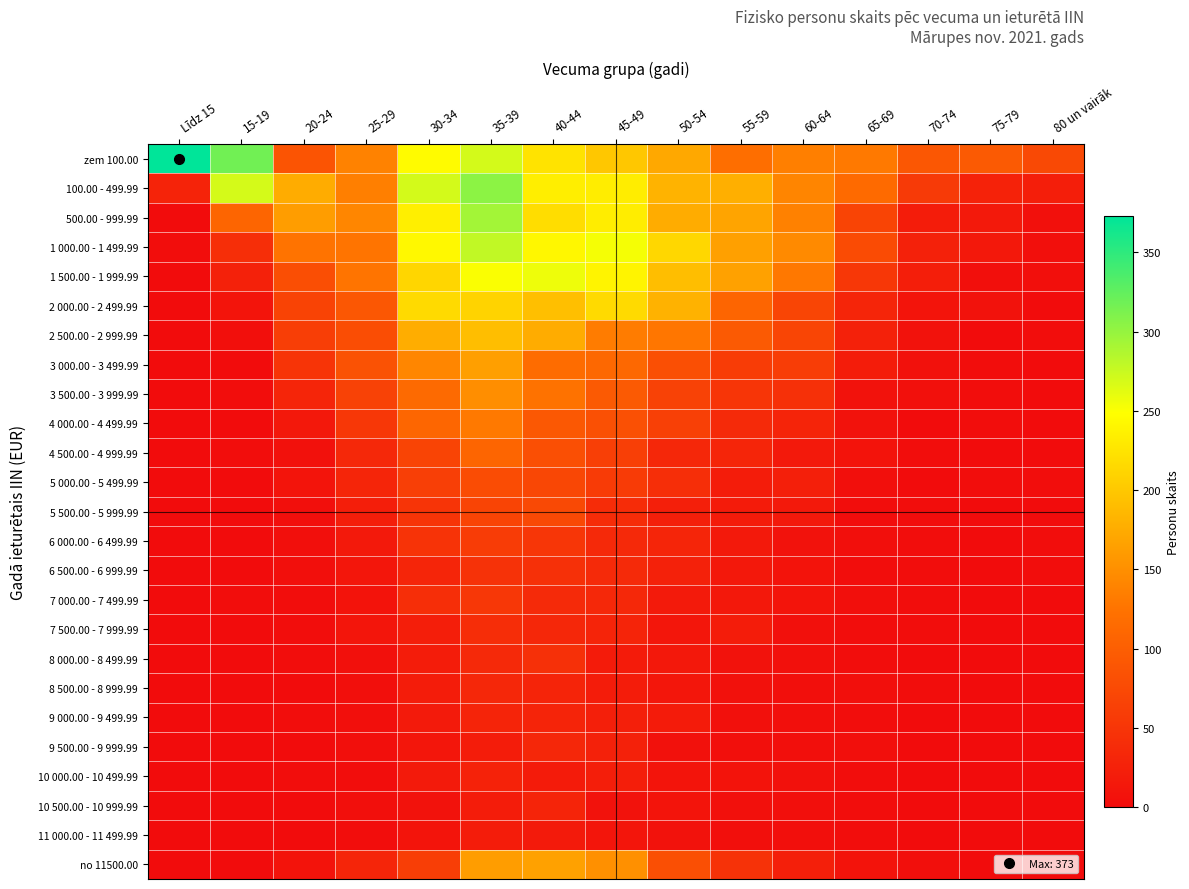

Reading left to right, extract all data points from this chart.

zem 100.00: Līdz 15=373	15-19=317	20-24=88	25-29=138	30-34=245	35-39=270	40-44=224	45-49=199	50-54=172	55-59=120	60-64=136	65-69=130	70-74=91	75-79=95	80 un vairāk=75
100.00 - 499.99: Līdz 15=28	15-19=269	20-24=175	25-29=136	30-34=270	35-39=304	40-44=234	45-49=233	50-54=182	55-59=178	60-64=141	65-69=115	70-74=56	75-79=27	80 un vairāk=22
500.00 - 999.99: Līdz 15=0	15-19=109	20-24=162	25-29=142	30-34=235	35-39=293	40-44=219	45-49=233	50-54=175	55-59=169	60-64=137	65-69=68	70-74=20	75-79=16	80 un vairāk=5
1 000.00 - 1 499.99: Līdz 15=2	15-19=41	20-24=125	25-29=126	30-34=243	35-39=279	40-44=242	45-49=253	50-54=214	55-59=165	60-64=145	65-69=77	70-74=26	75-79=15	80 un vairāk=4
1 500.00 - 1 999.99: Līdz 15=0	15-19=25	20-24=80	25-29=126	30-34=212	35-39=251	40-44=257	45-49=239	50-54=191	55-59=166	60-64=129	65-69=52	70-74=22	75-79=3	80 un vairāk=4
2 000.00 - 2 499.99: Līdz 15=0	15-19=10	20-24=67	25-29=91	30-34=216	35-39=210	40-44=193	45-49=216	50-54=181	55-59=108	60-64=69	65-69=31	70-74=10	75-79=7	80 un vairāk=0
2 500.00 - 2 999.99: Līdz 15=0	15-19=3	20-24=61	25-29=79	30-34=177	35-39=191	40-44=176	45-49=133	50-54=128	55-59=95	60-64=69	65-69=26	70-74=7	75-79=0	80 un vairāk=1
3 000.00 - 3 499.99: Līdz 15=0	15-19=0	20-24=49	25-29=85	30-34=142	35-39=164	40-44=117	45-49=112	50-54=82	55-59=58	60-64=60	65-69=19	70-74=6	75-79=2	80 un vairāk=0
3 500.00 - 3 999.99: Līdz 15=0	15-19=2	20-24=31	25-29=65	30-34=114	35-39=149	40-44=124	45-49=95	50-54=66	55-59=50	60-64=43	65-69=7	70-74=5	75-79=1	80 un vairāk=0
4 000.00 - 4 499.99: Līdz 15=0	15-19=0	20-24=15	25-29=52	30-34=110	35-39=131	40-44=93	45-49=83	50-54=64	55-59=36	60-64=29	65-69=8	70-74=0	75-79=2	80 un vairāk=0
4 500.00 - 4 999.99: Līdz 15=0	15-19=1	20-24=6	25-29=34	30-34=68	35-39=109	40-44=81	45-49=62	50-54=33	55-59=30	60-64=16	65-69=9	70-74=2	75-79=0	80 un vairāk=0
5 000.00 - 5 499.99: Līdz 15=0	15-19=0	20-24=10	25-29=30	30-34=62	35-39=78	40-44=72	45-49=57	50-54=41	55-59=19	60-64=23	65-69=3	70-74=0	75-79=2	80 un vairāk=1
5 500.00 - 5 999.99: Līdz 15=0	15-19=0	20-24=4	25-29=22	30-34=49	35-39=68	40-44=74	45-49=39	50-54=24	55-59=18	60-64=16	65-69=1	70-74=2	75-79=0	80 un vairāk=0
6 000.00 - 6 499.99: Līdz 15=0	15-19=0	20-24=3	25-29=16	30-34=48	35-39=58	40-44=51	45-49=35	50-54=31	55-59=16	60-64=8	65-69=3	70-74=1	75-79=0	80 un vairāk=1
6 500.00 - 6 999.99: Līdz 15=0	15-19=0	20-24=3	25-29=13	30-34=30	35-39=46	40-44=44	45-49=36	50-54=25	55-59=14	60-64=9	65-69=2	70-74=2	75-79=0	80 un vairāk=1
7 000.00 - 7 499.99: Līdz 15=0	15-19=1	20-24=2	25-29=9	30-34=42	35-39=53	40-44=37	45-49=34	50-54=17	55-59=15	60-64=10	65-69=4	70-74=1	75-79=0	80 un vairāk=0
7 500.00 - 7 999.99: Līdz 15=0	15-19=0	20-24=1	25-29=11	30-34=22	35-39=40	40-44=33	45-49=29	50-54=13	55-59=20	60-64=5	65-69=1	70-74=2	75-79=0	80 un vairāk=0
8 000.00 - 8 499.99: Līdz 15=0	15-19=0	20-24=1	25-29=5	30-34=20	35-39=35	40-44=43	45-49=18	50-54=14	55-59=8	60-64=5	65-69=1	70-74=0	75-79=0	80 un vairāk=0
8 500.00 - 8 999.99: Līdz 15=0	15-19=0	20-24=0	25-29=4	30-34=20	35-39=33	40-44=29	45-49=20	50-54=13	55-59=6	60-64=4	65-69=4	70-74=1	75-79=0	80 un vairāk=0
9 000.00 - 9 499.99: Līdz 15=0	15-19=0	20-24=1	25-29=4	30-34=17	35-39=29	40-44=29	45-49=23	50-54=18	55-59=5	60-64=4	65-69=2	70-74=0	75-79=0	80 un vairāk=0
9 500.00 - 9 999.99: Līdz 15=0	15-19=0	20-24=0	25-29=4	30-34=13	35-39=19	40-44=33	45-49=25	50-54=6	55-59=4	60-64=4	65-69=3	70-74=0	75-79=0	80 un vairāk=0
10 000.00 - 10 499.99: Līdz 15=0	15-19=0	20-24=2	25-29=2	30-34=17	35-39=27	40-44=18	45-49=22	50-54=10	55-59=9	60-64=6	65-69=1	70-74=0	75-79=0	80 un vairāk=0
10 500.00 - 10 999.99: Līdz 15=0	15-19=0	20-24=0	25-29=4	30-34=7	35-39=19	40-44=29	45-49=8	50-54=10	55-59=5	60-64=3	65-69=1	70-74=0	75-79=0	80 un vairāk=0
11 000.00 - 11 499.99: Līdz 15=0	15-19=0	20-24=0	25-29=2	30-34=10	35-39=19	40-44=17	45-49=11	50-54=8	55-59=3	60-64=3	65-69=1	70-74=0	75-79=0	80 un vairāk=0
no 11500.00: Līdz 15=0	15-19=0	20-24=9	25-29=30	30-34=61	35-39=162	40-44=166	45-49=151	50-54=82	55-59=46	60-64=23	65-69=9	70-74=3	75-79=0	80 un vairāk=0